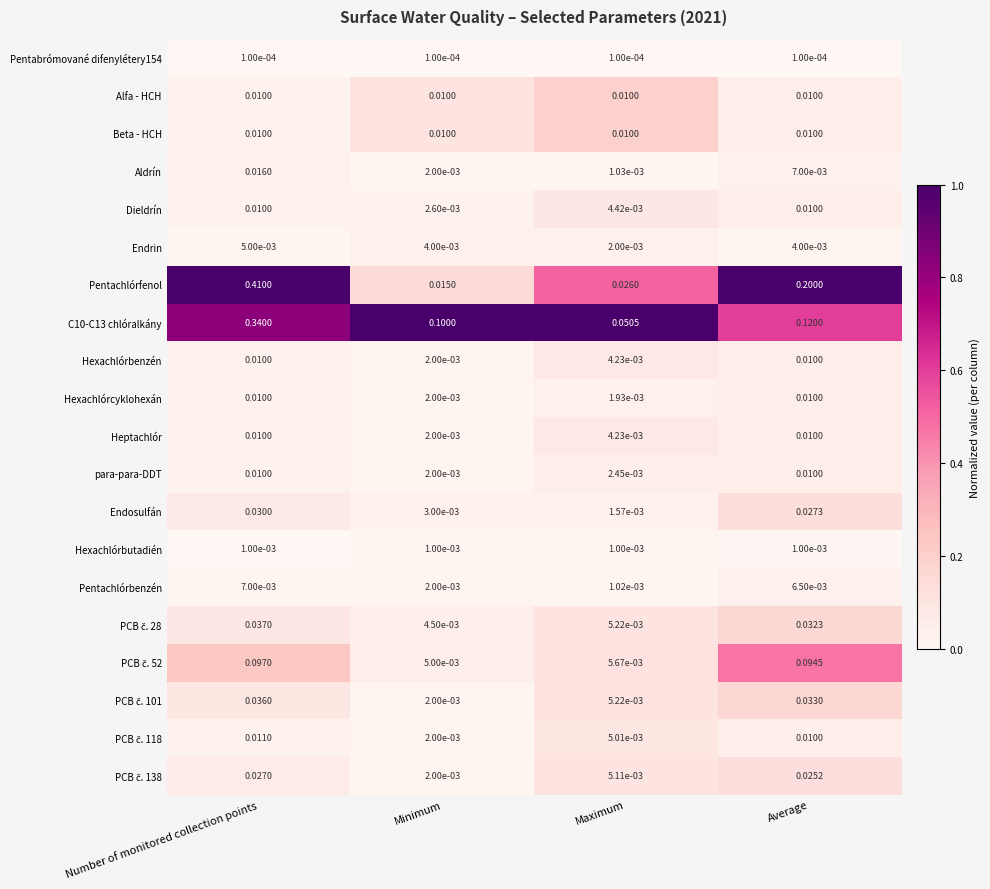

At which category does the chart reach its peak across all series?

Number of monitored collection points